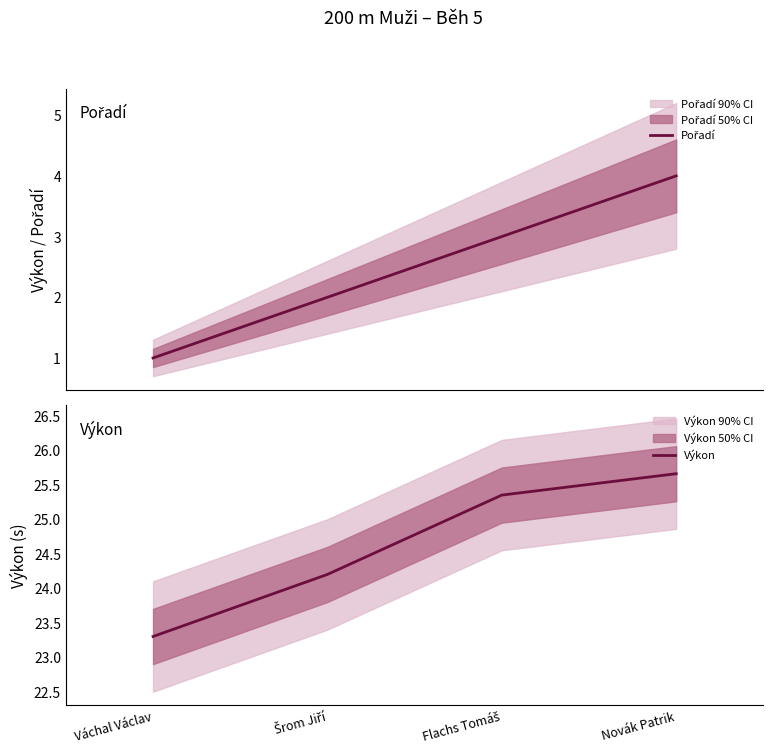

The Výkon series shows 7.9 at Šrom Jiří. True or false?

False